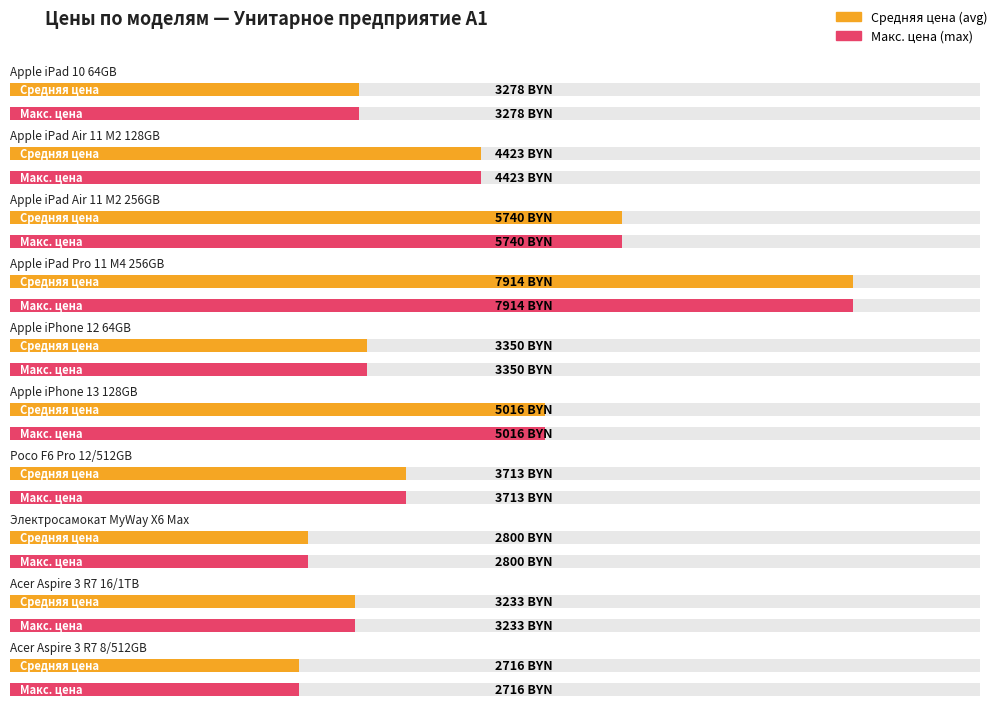

The Средняя цена (avg) series shows 5616 at Apple iPhone 12 64GB. True or false?

False